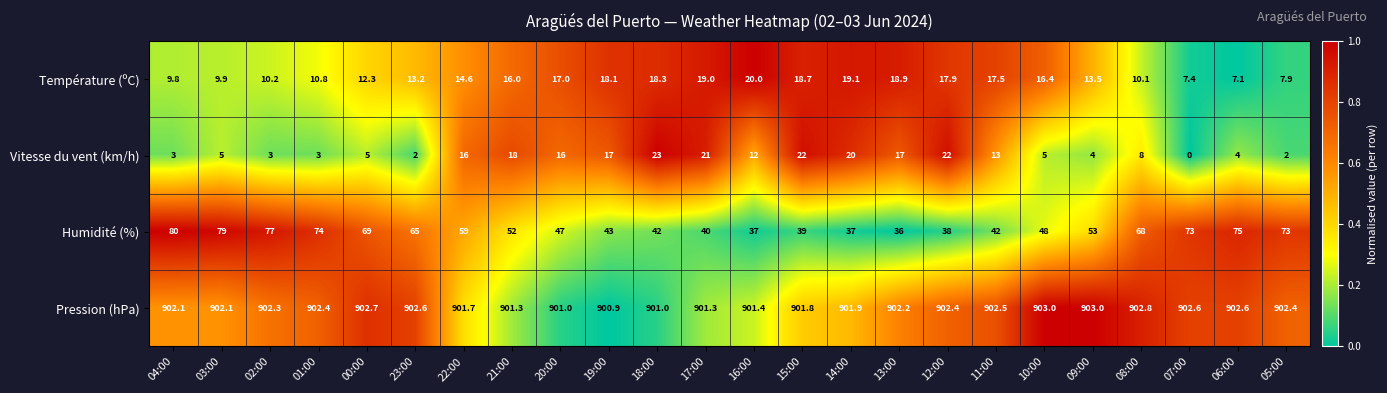

What is the difference between the Température (ºC) values at 08:00 and 16:00?

9.9